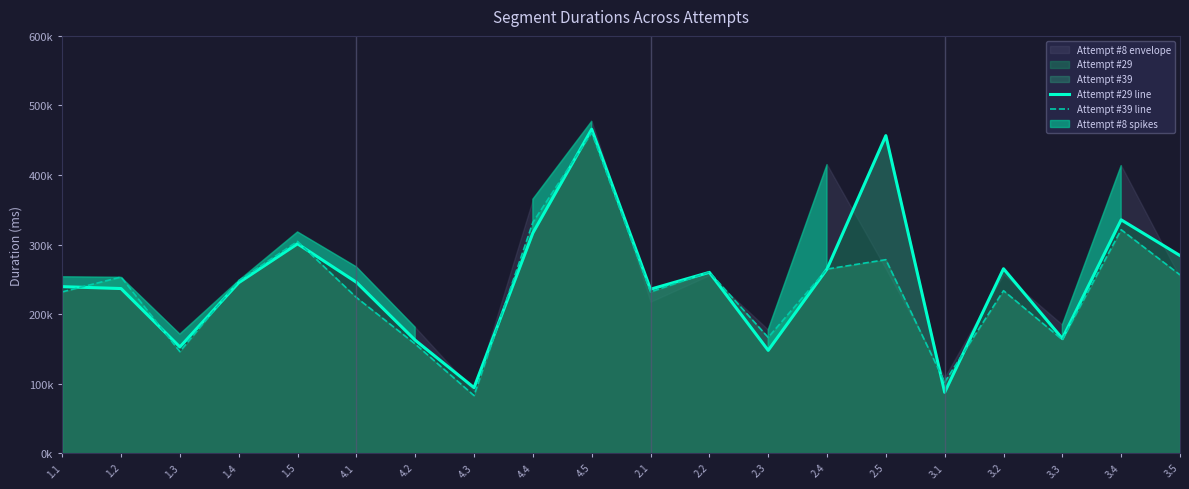

What value does the Attempt #39 line series have at 3.2, to the nearest 50?

233650